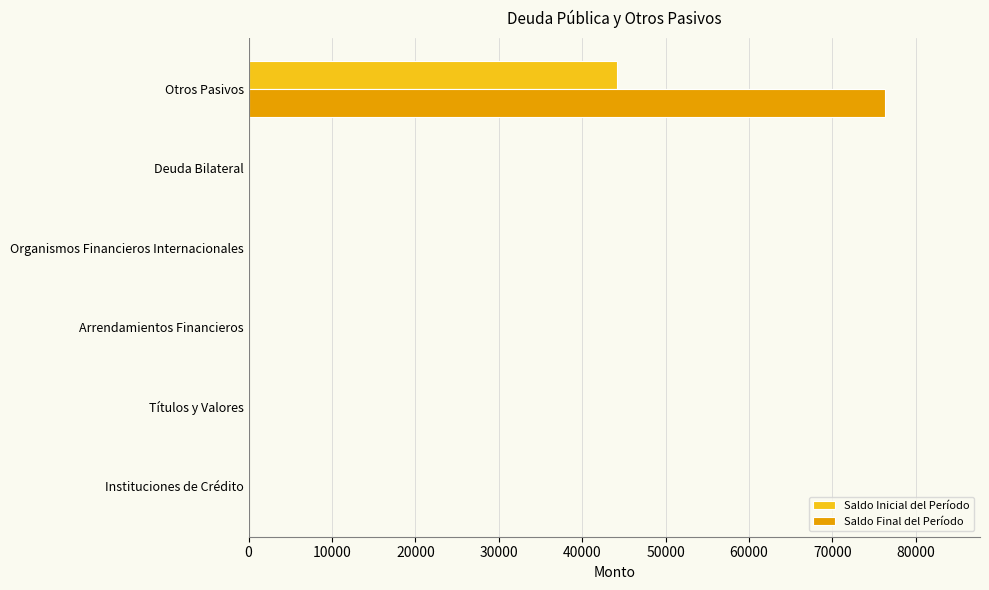

Is the value of Saldo Final del Período at Otros Pasivos greater than the value of Saldo Inicial del Período at Otros Pasivos?

Yes